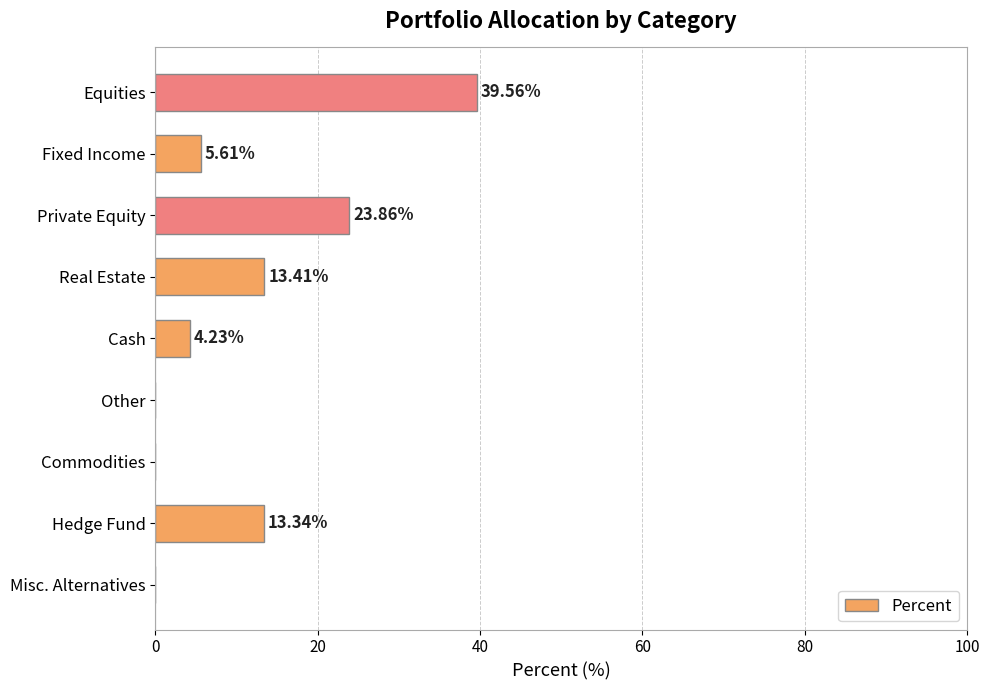

What is the greatest value displayed?

39.6